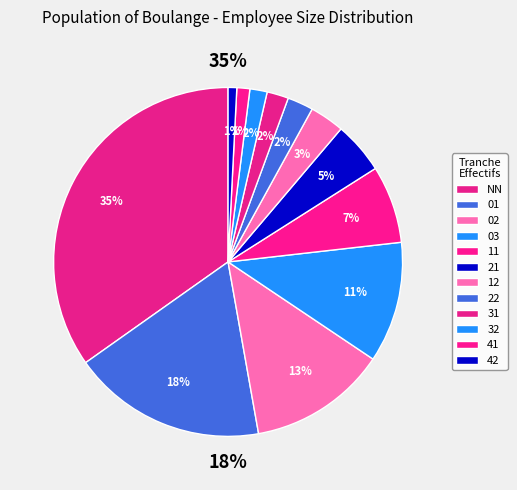

What is the ratio of the value at 41 to the value at 02?

0.1